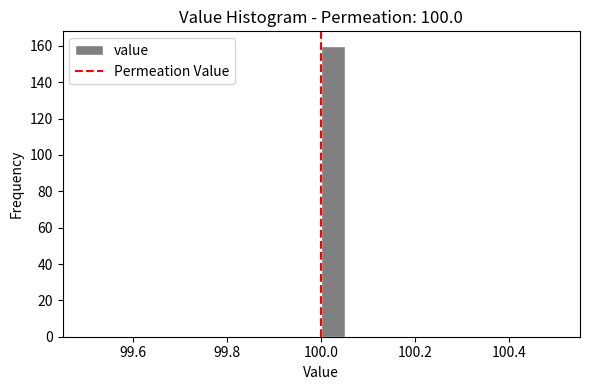

Read against the x-axis, roughly where is the centre of the tallest bar?

100.02